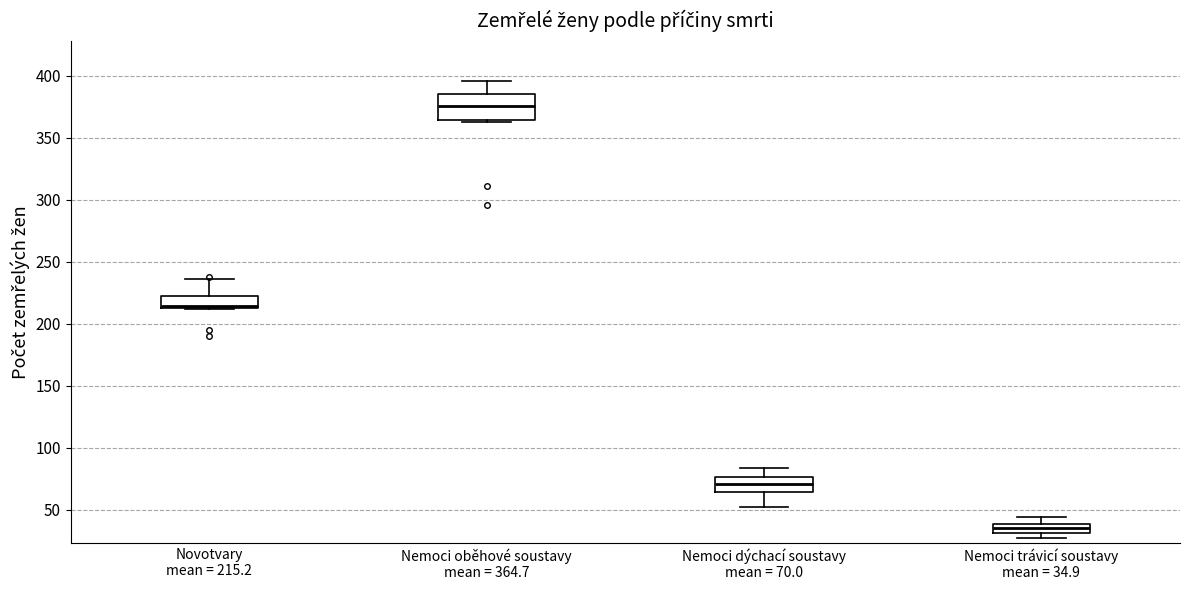

Comparing the boxes themselves (not the whiskers), which one is the tallest?

Nemoci oběhové soustavy mean = 364.7